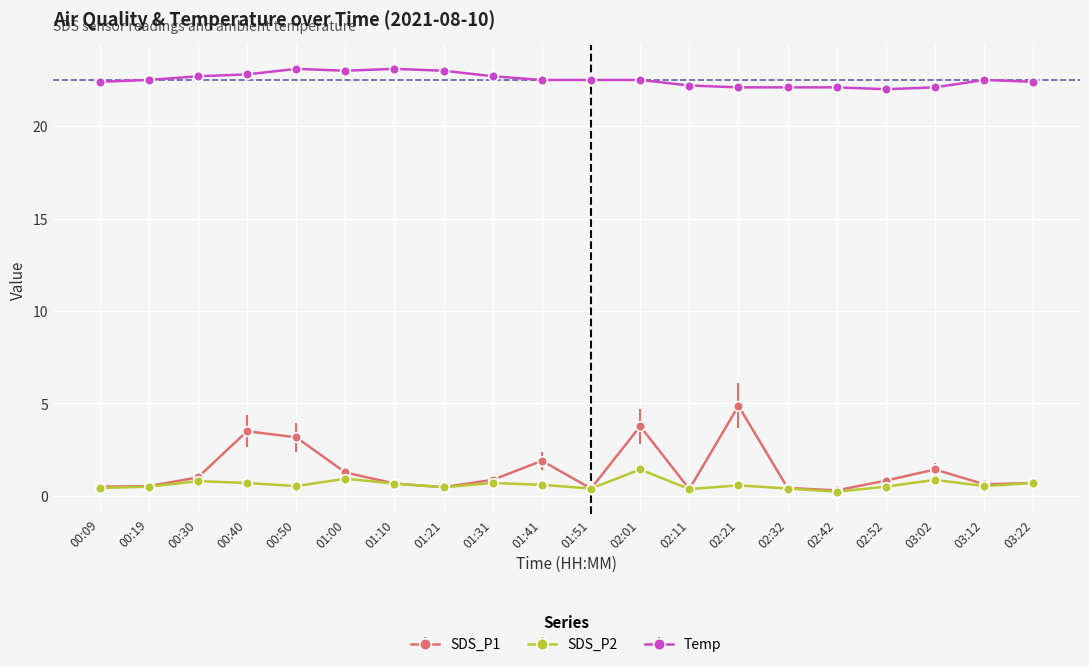

At how many categories does at least one series exceed 1?

20